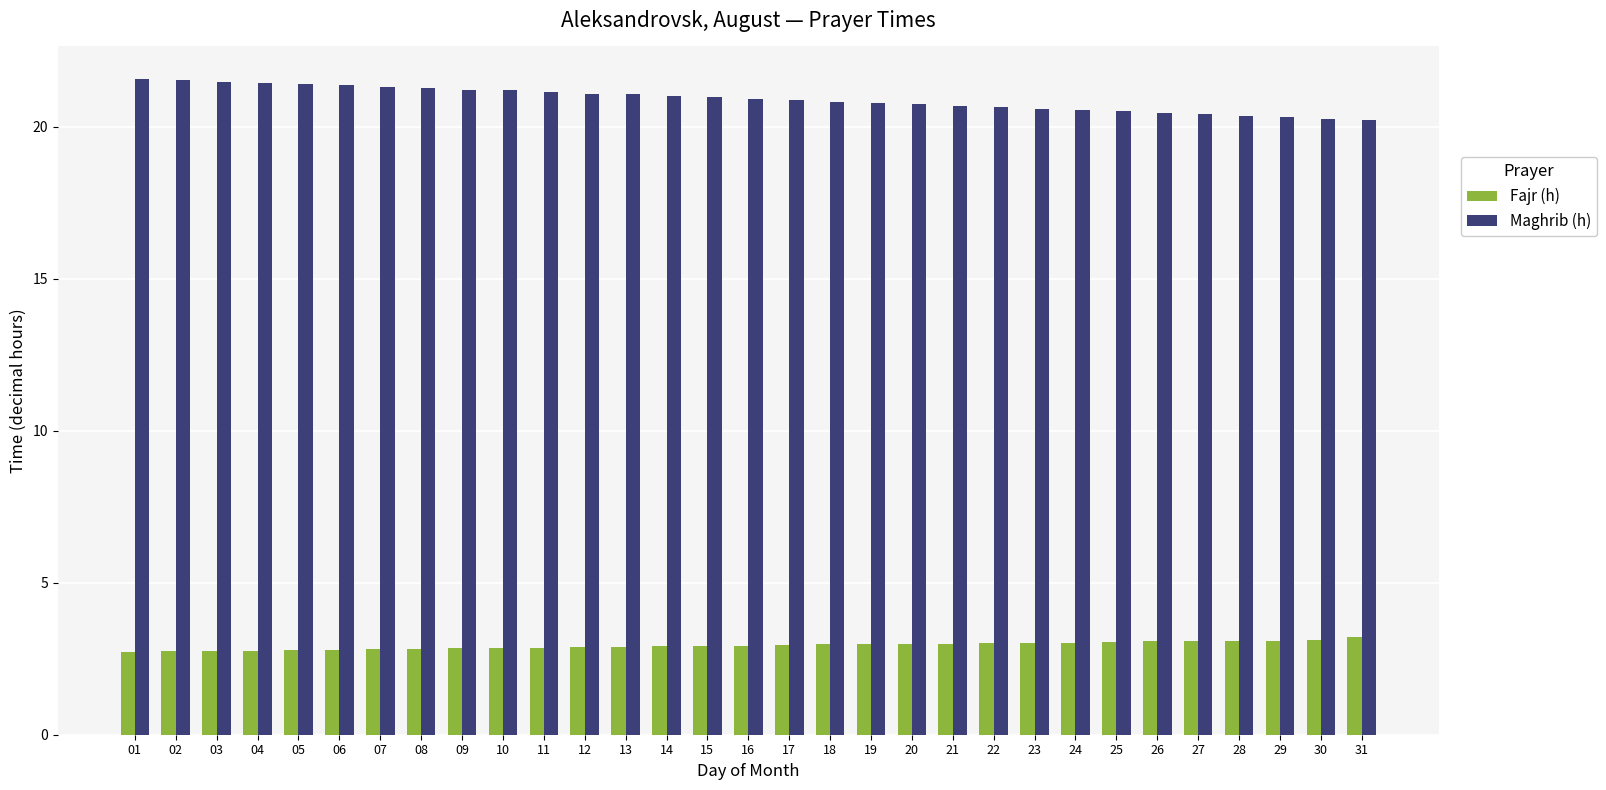

How many groups of bars are there?

31